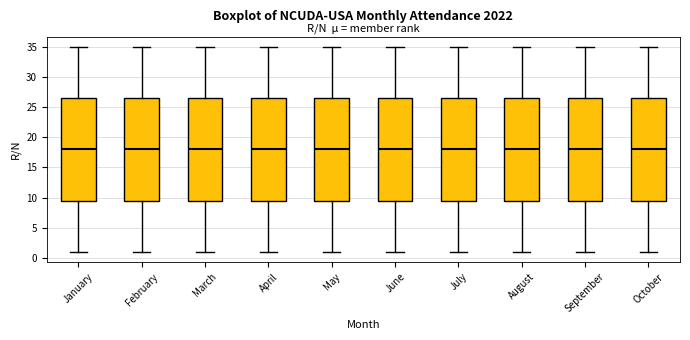

Reading left to right, read every box against the y-axis: the position of its median line, the range the box covers, and the ends of its whiskers. The values are not printed on the chart, so give them approximately, as read against the axis.

January: median 18.0, box 9.5 to 26.5, whiskers 1.0 to 35.0
February: median 18.0, box 9.5 to 26.5, whiskers 1.0 to 35.0
March: median 18.0, box 9.5 to 26.5, whiskers 1.0 to 35.0
April: median 18.0, box 9.5 to 26.5, whiskers 1.0 to 35.0
May: median 18.0, box 9.5 to 26.5, whiskers 1.0 to 35.0
June: median 18.0, box 9.5 to 26.5, whiskers 1.0 to 35.0
July: median 18.0, box 9.5 to 26.5, whiskers 1.0 to 35.0
August: median 18.0, box 9.5 to 26.5, whiskers 1.0 to 35.0
September: median 18.0, box 9.5 to 26.5, whiskers 1.0 to 35.0
October: median 18.0, box 9.5 to 26.5, whiskers 1.0 to 35.0